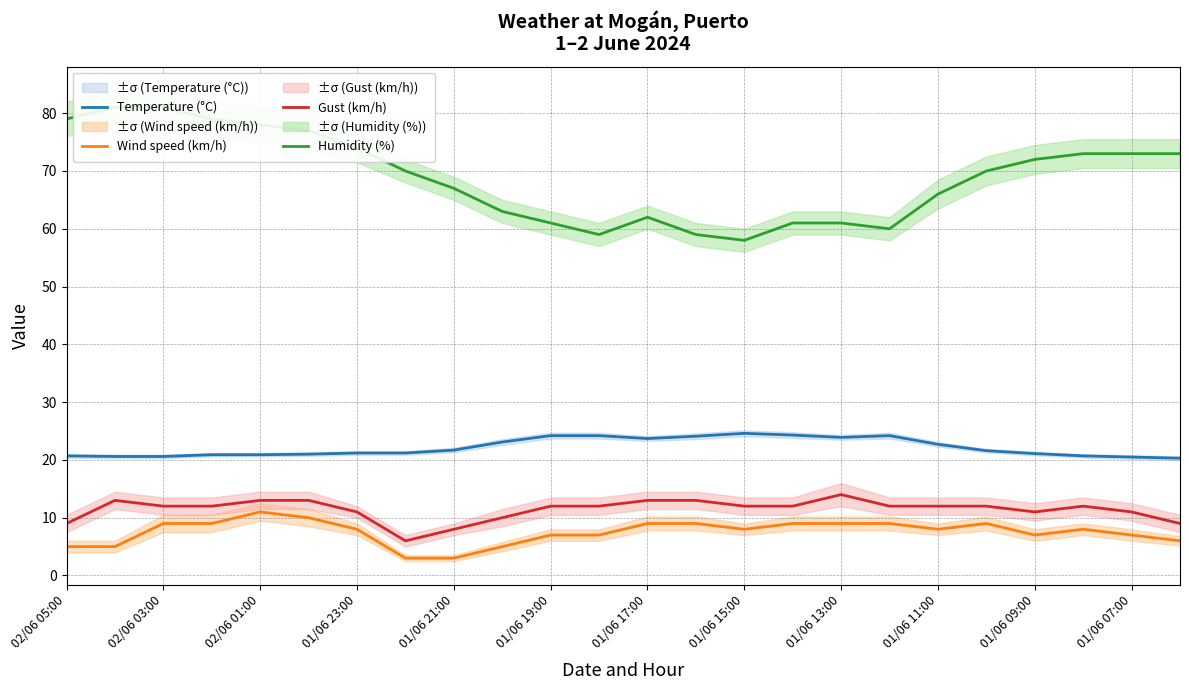

What are all the series names shown in the legend?

Temperature (°C), Wind speed (km/h), Gust (km/h), Humidity (%)